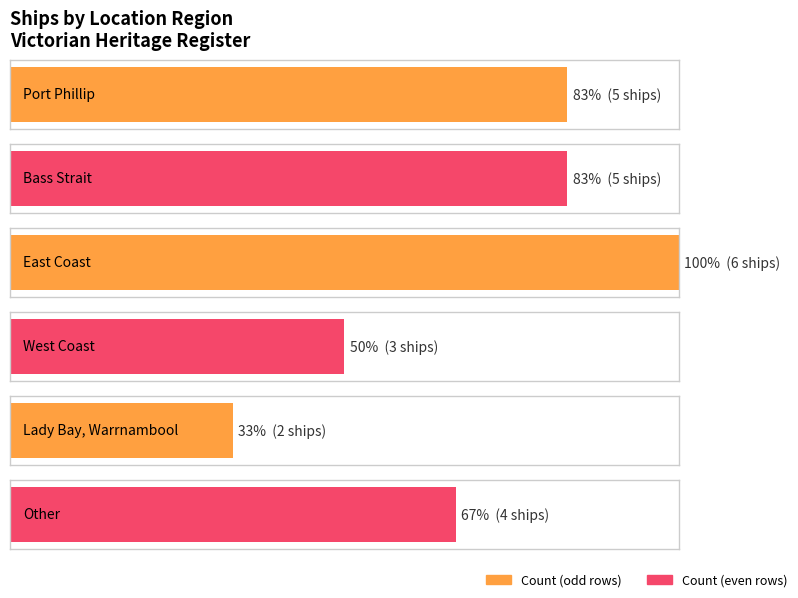

Between Other and Port Phillip, which is larger?

Port Phillip